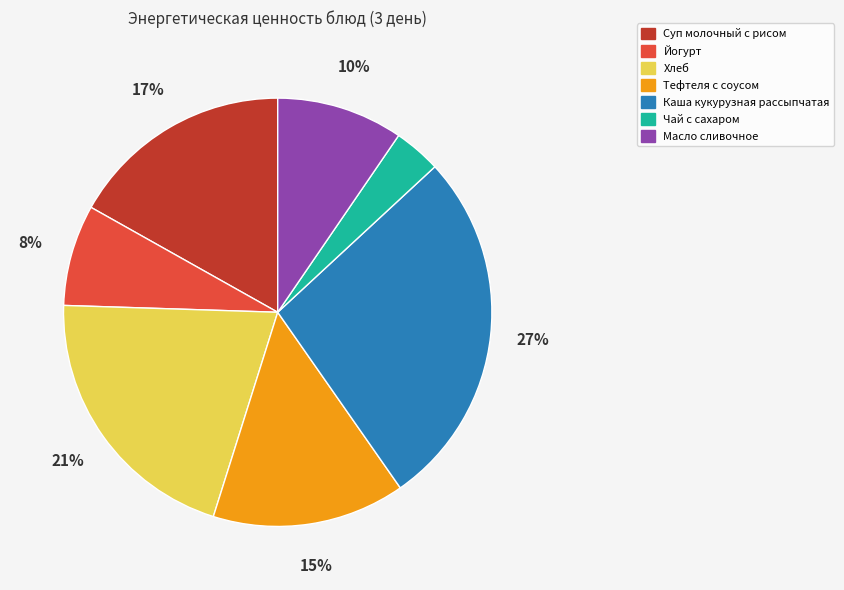

The Суп молочный с рисом slice represents 9% of the pie. True or false?

False